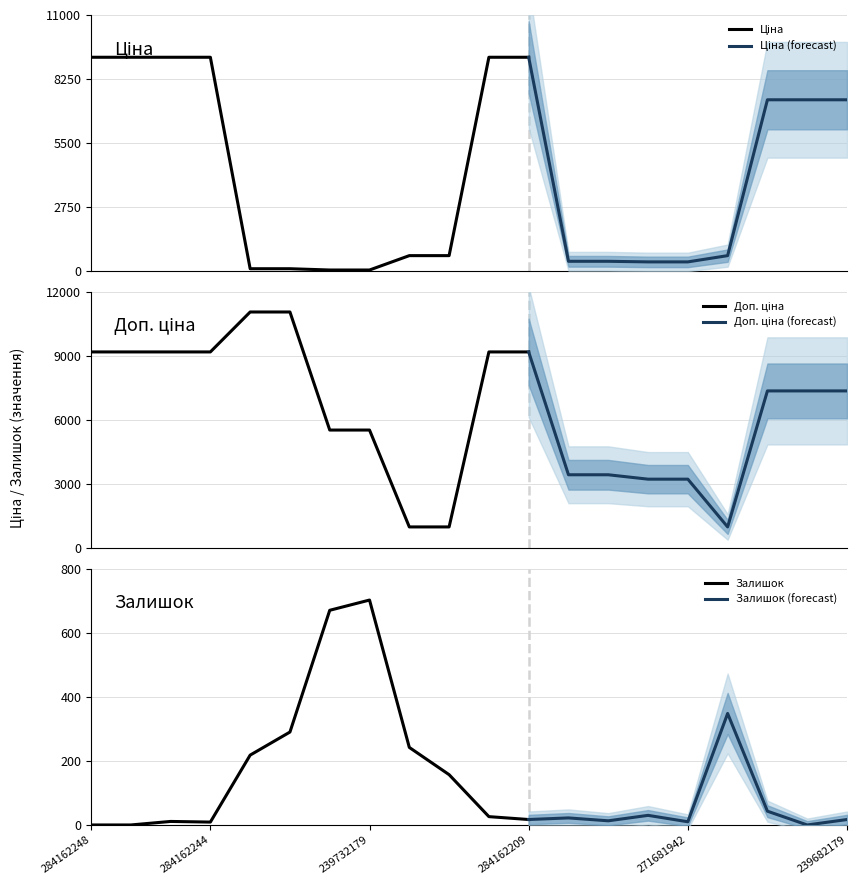

What is the value of the Залишок point at the 17th from the left?

348.0